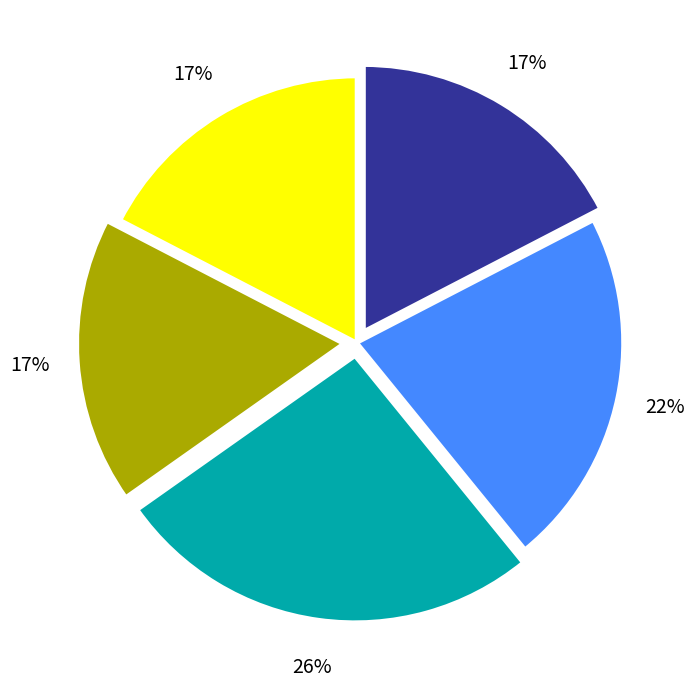

To the nearest percent, what is the difference between the largest and smallest slice percentages?

9%